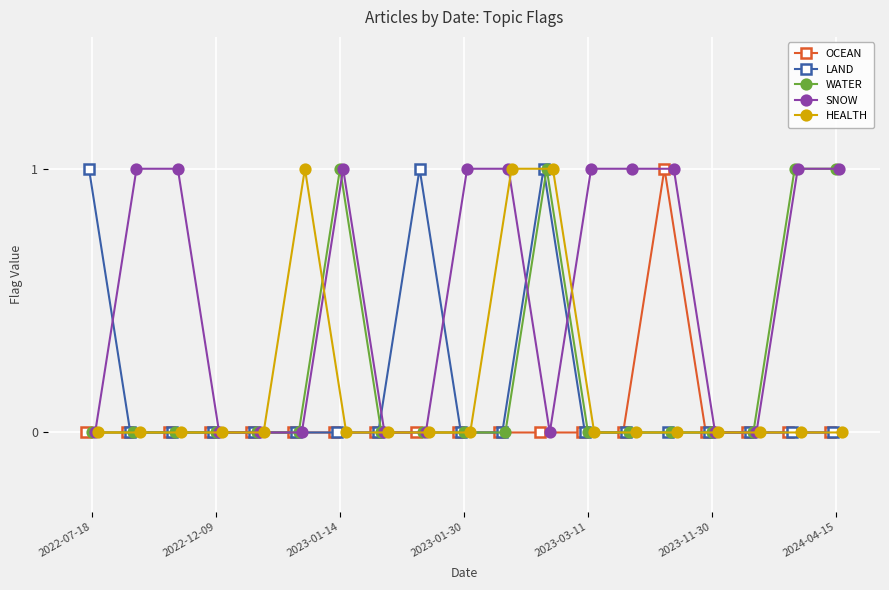

What is the maximum value shown in the chart?

1